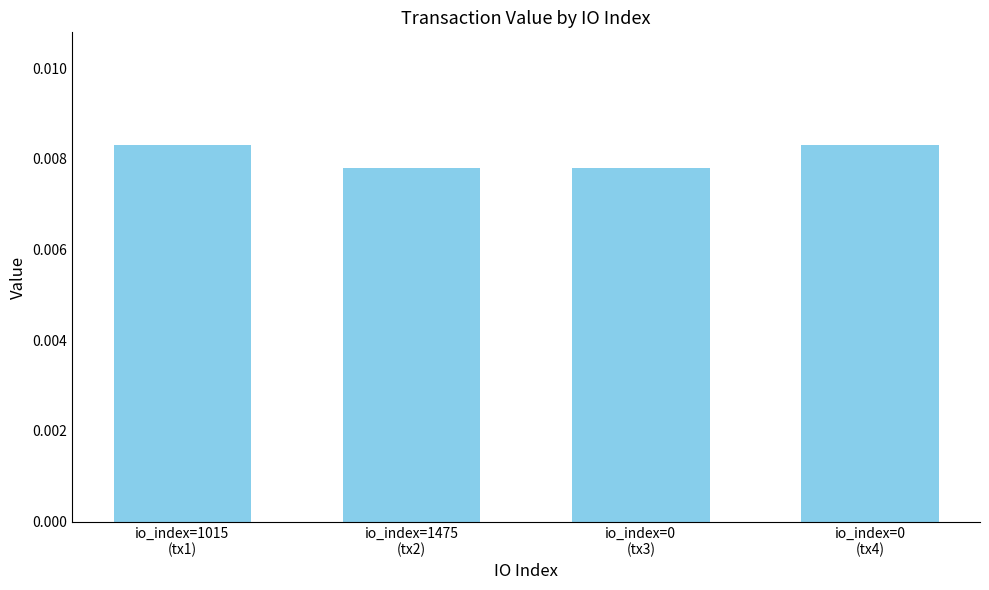

Count the values in the range 0 to 1.

4